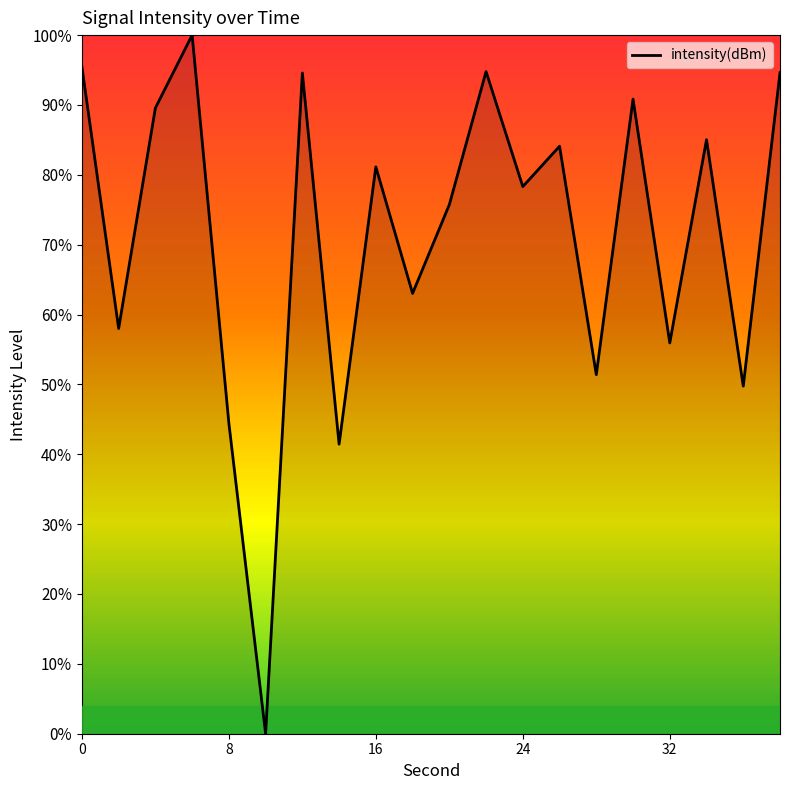

Which label corresponds to the largest value in the chart?

6